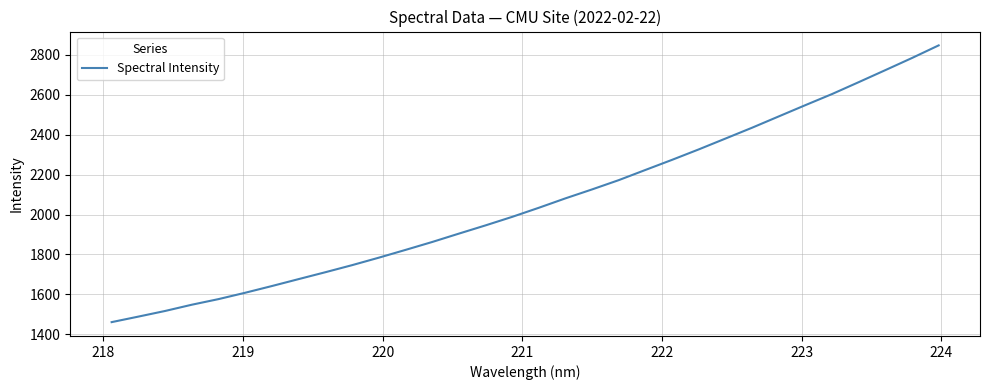

What is the difference between the maximum and minimum values?

1385.6